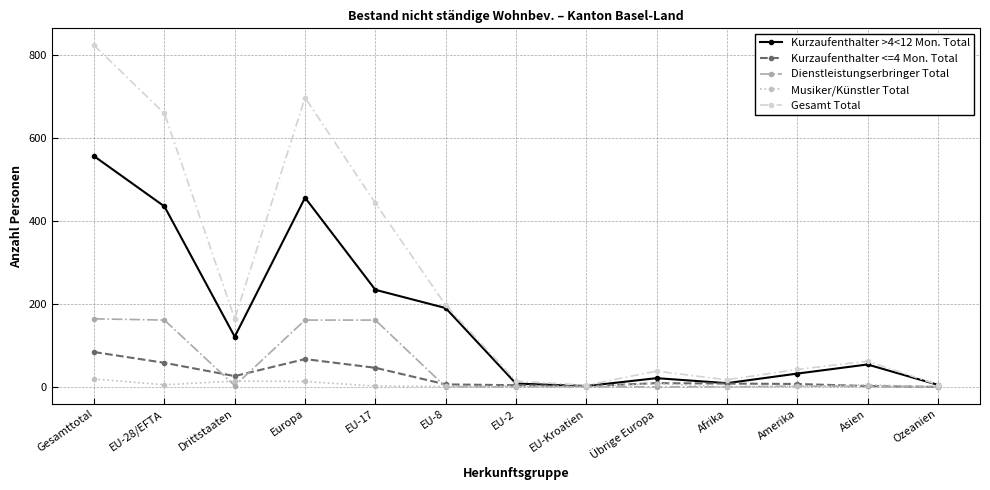

True or false: Kurzaufenthalter <=4 Mon. Total has more than 0 interior local peaks.

True